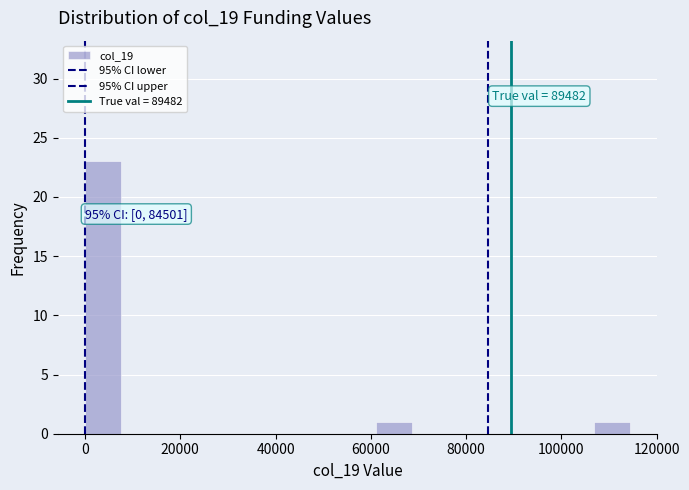

Around what value on the x-axis is the tallest bar? Give the approximate position of its centre, as read against the axis.

4000